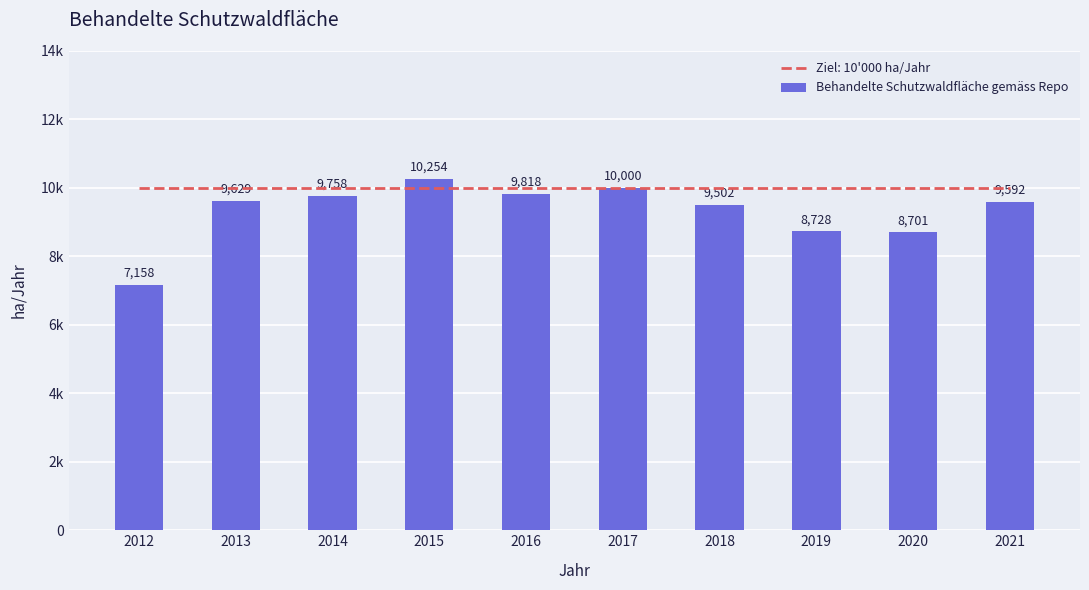

At which label is the value closest to 8706?

2020